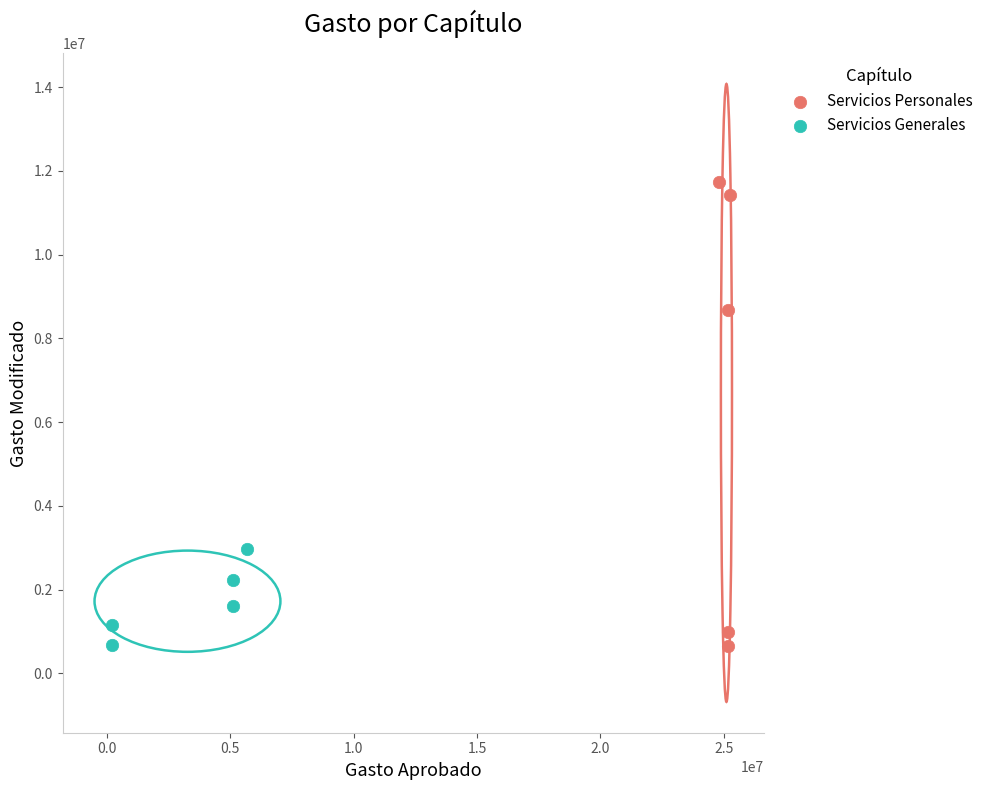

Which series reaches the maximum Y coordinate?

Servicios Personales